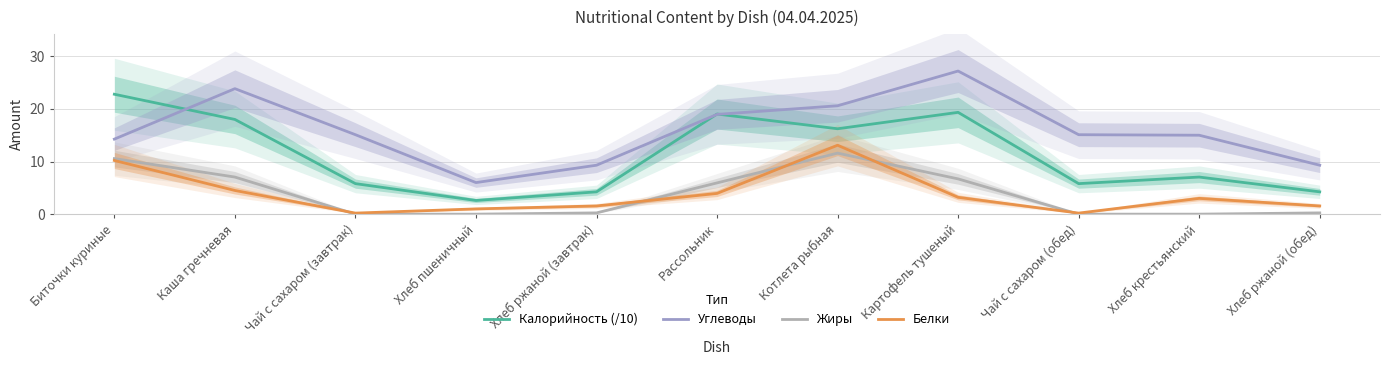

What is the sum of all Жиры values?

42.3